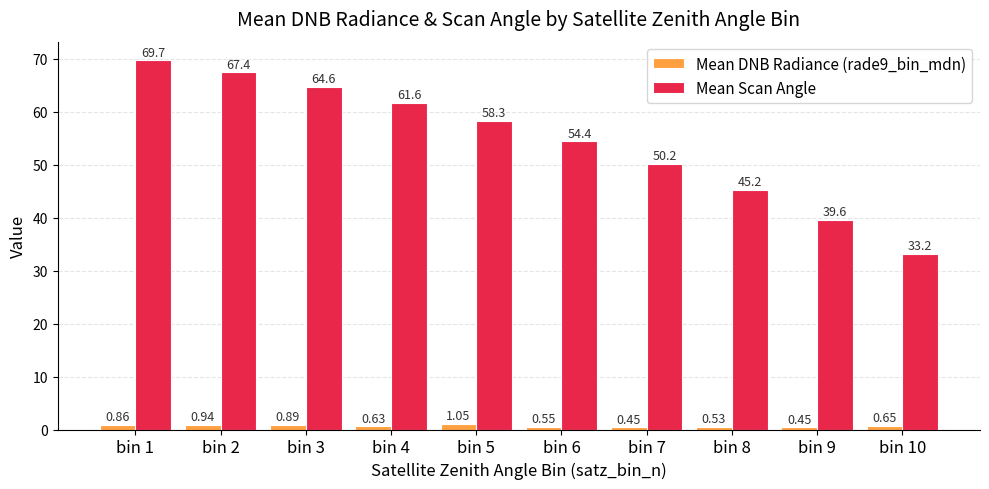

List the series in order of their overall mean, lowest first.

Mean DNB Radiance (rade9_bin_mdn), Mean Scan Angle